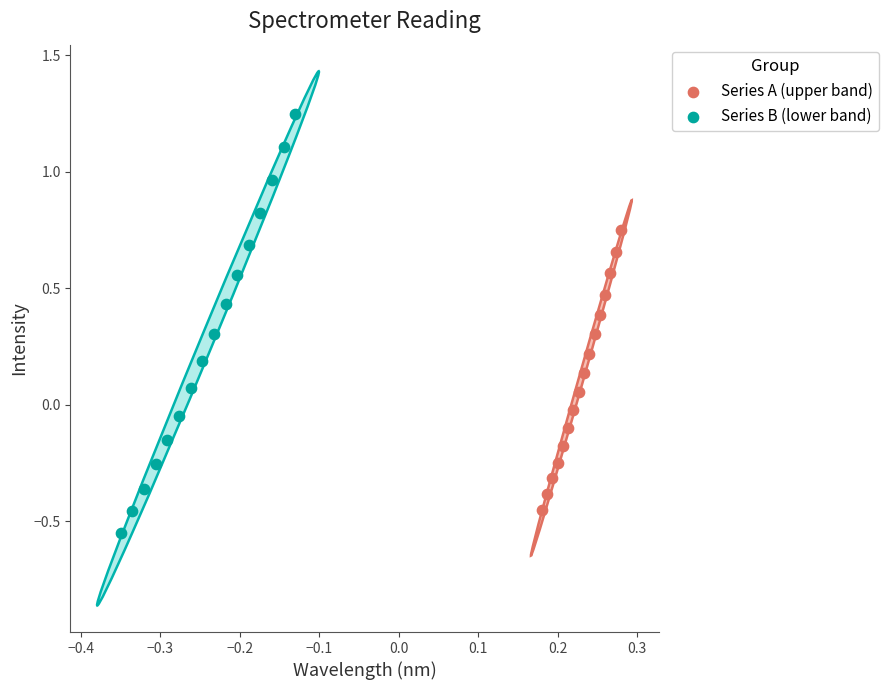

Which series has the largest Y range (max minus min)?

Series B (lower band)